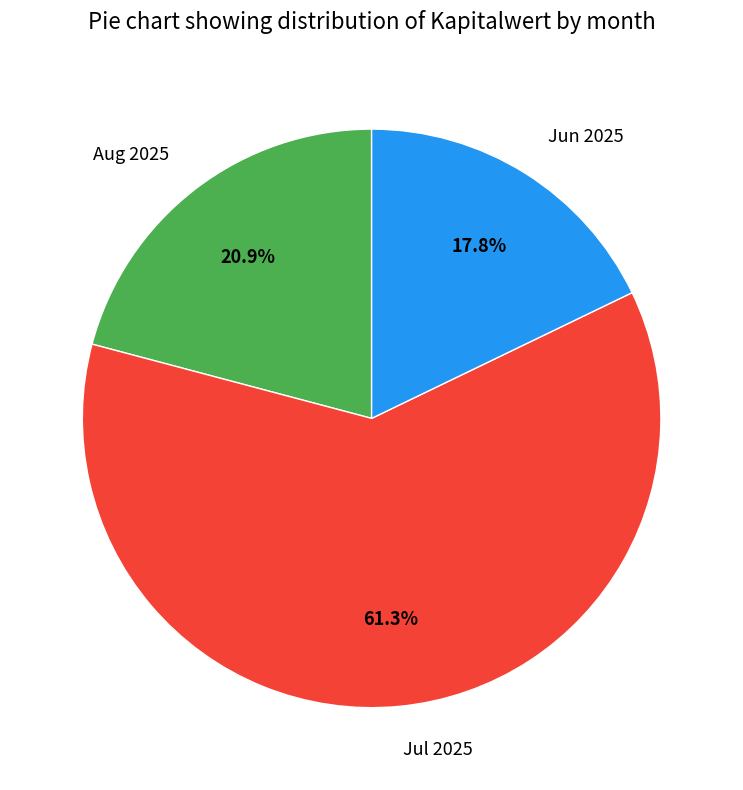

Combined, do Jun 2025 and Aug 2025 account for over 50%?

No